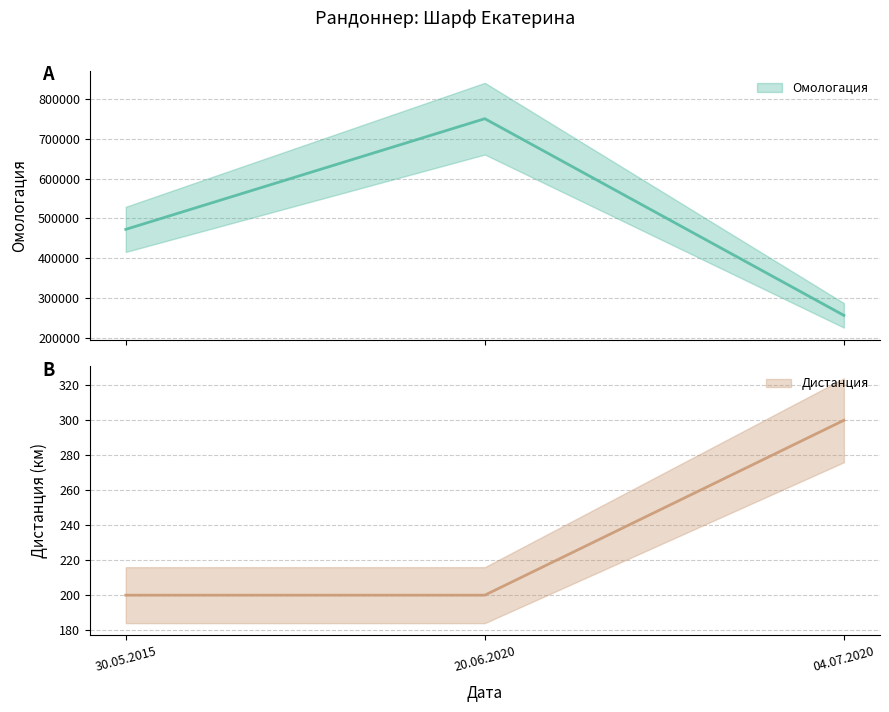

Reading left to right, list all the values displayed in this chart.

Омологация: 472512	750425	256612
Дистанция: 200	200	300